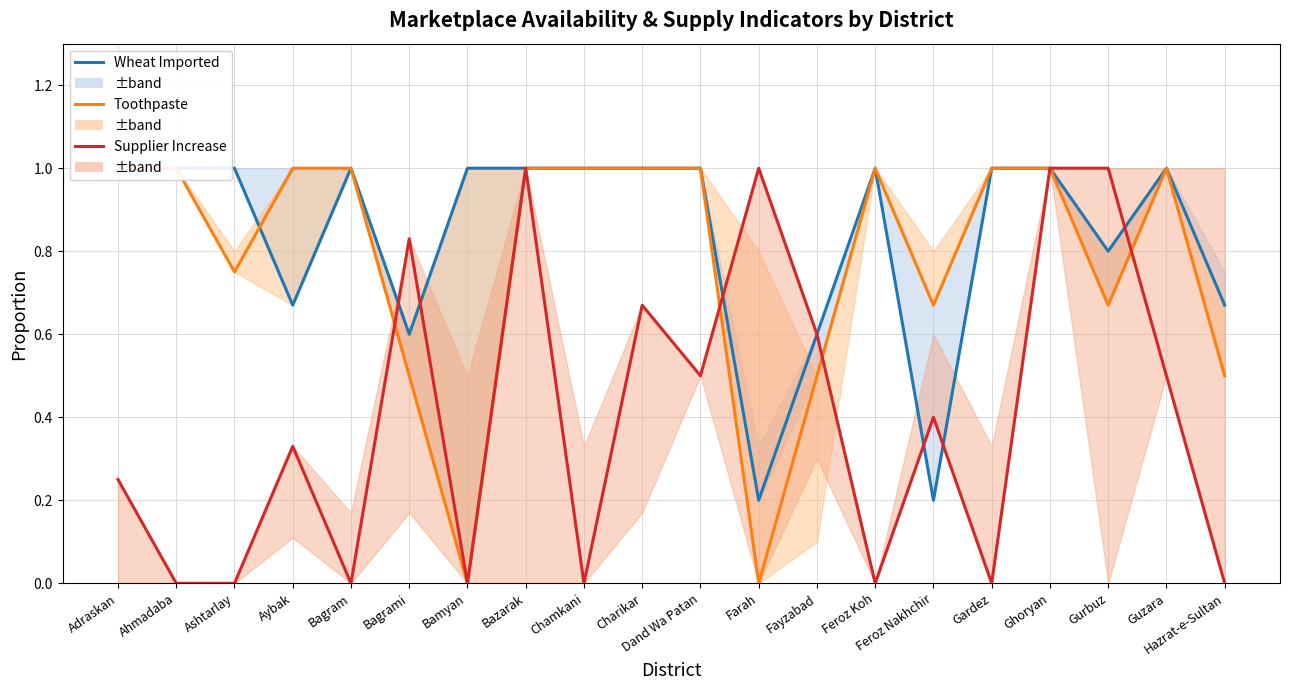

Which category has the lowest value in the Supplier Increase series?

Ahmadaba